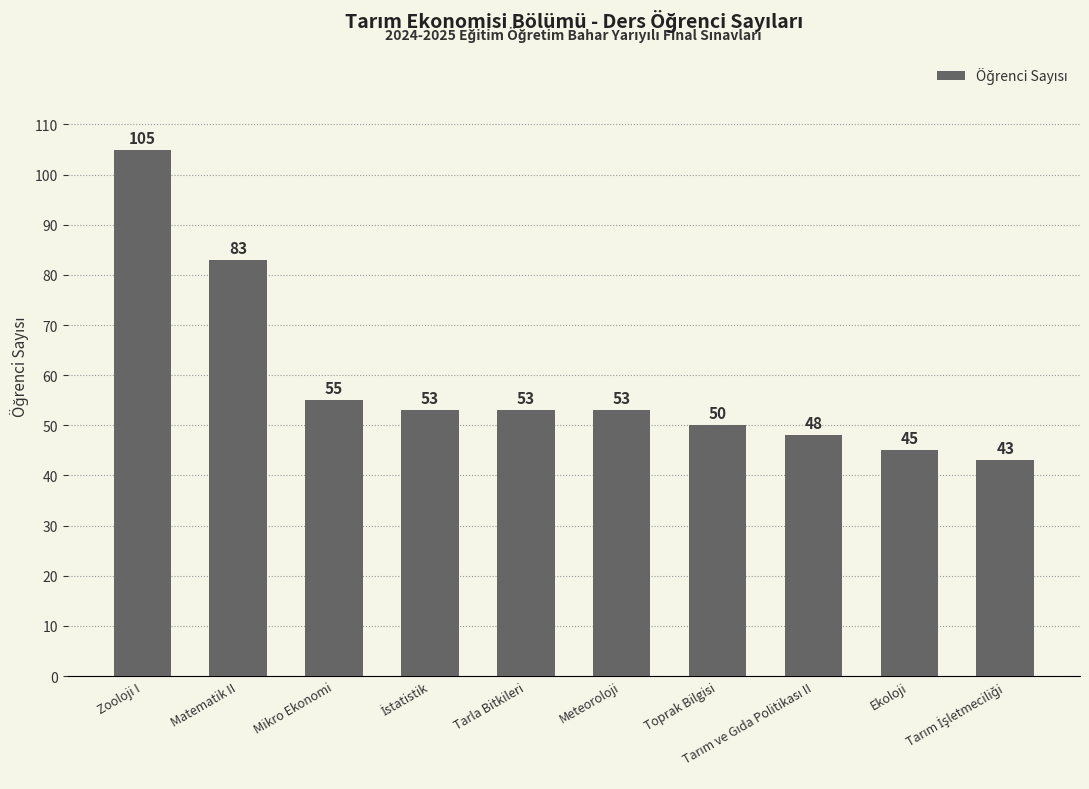

What is the approximate value at Matematik II?

83